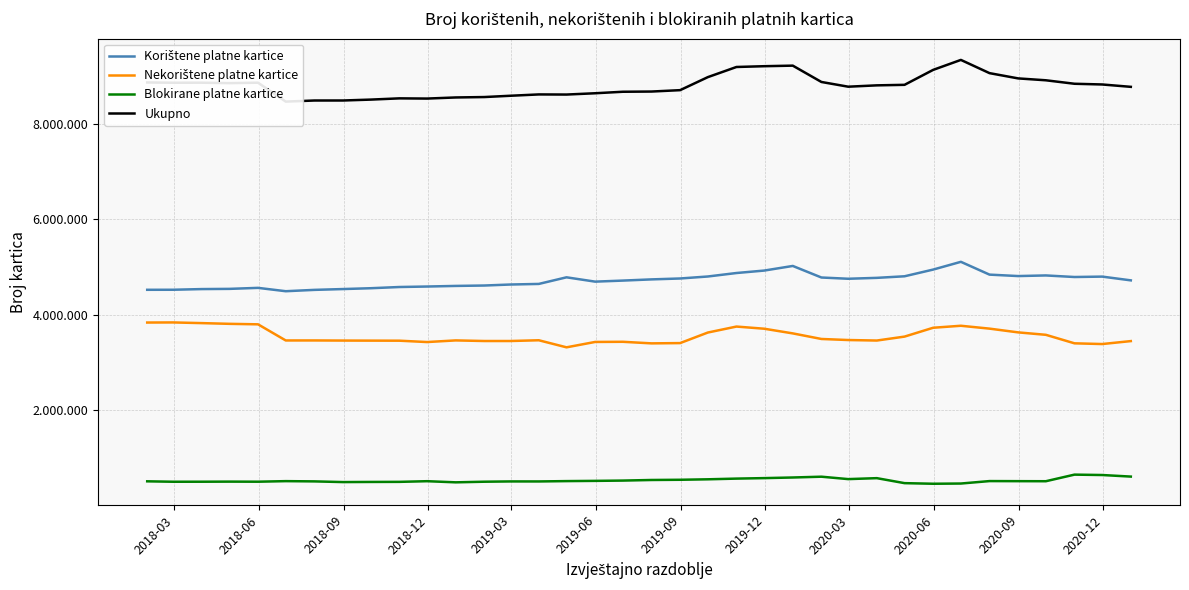

True or false: Blokirane platne kartice and Korištene platne kartice cross at least once.

False